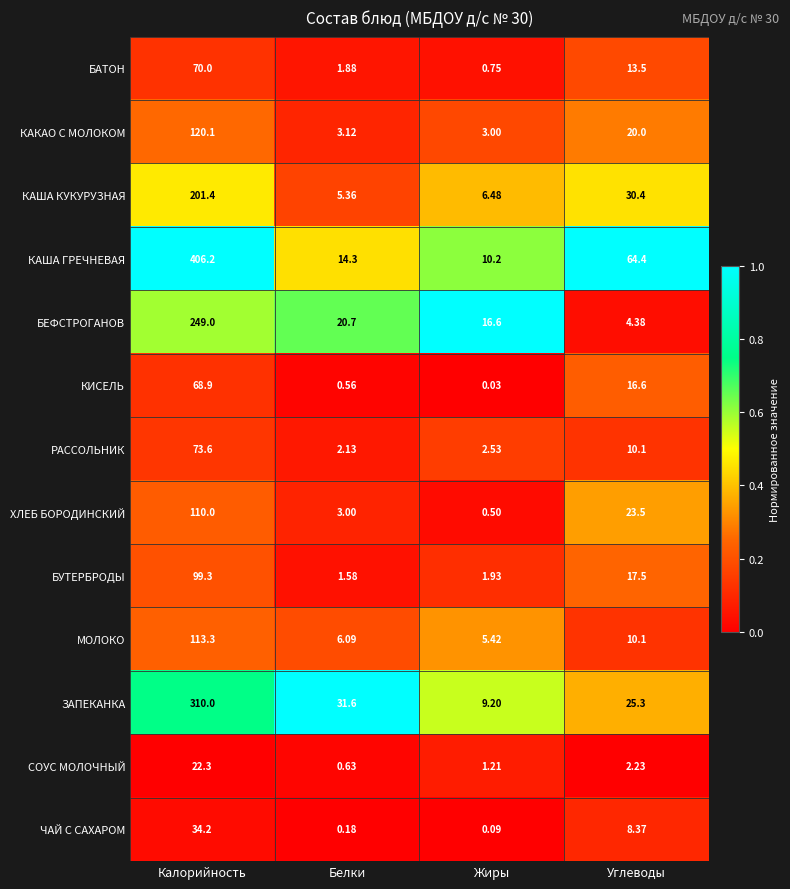

Which label corresponds to the largest value in the chart?

Калорийность